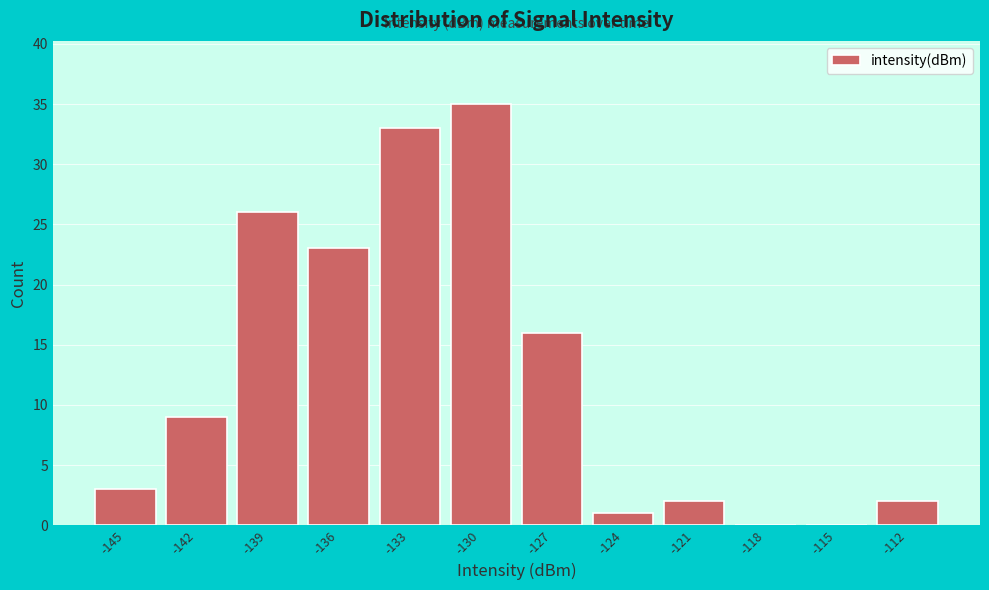

Reading left to right, transcribe all the data shown in this chart.

-145=3	-142=9	-139=26	-136=23	-133=33	-130=35	-127=16	-124=1	-121=2	-118=0	-115=0	-112=2